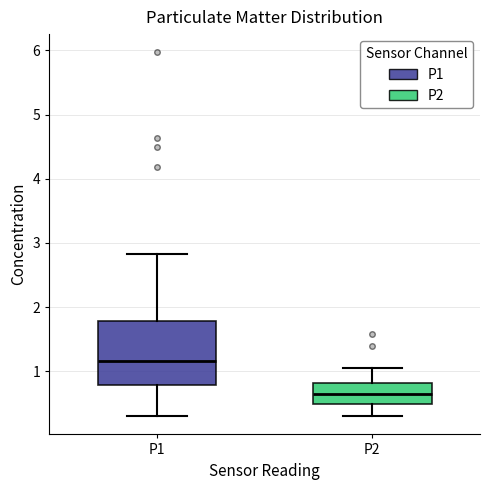

Where is the lower edge of the box for P2 on the y-axis? The values are not printed on the chart, so give them approximately, as read against the axis.

0.5